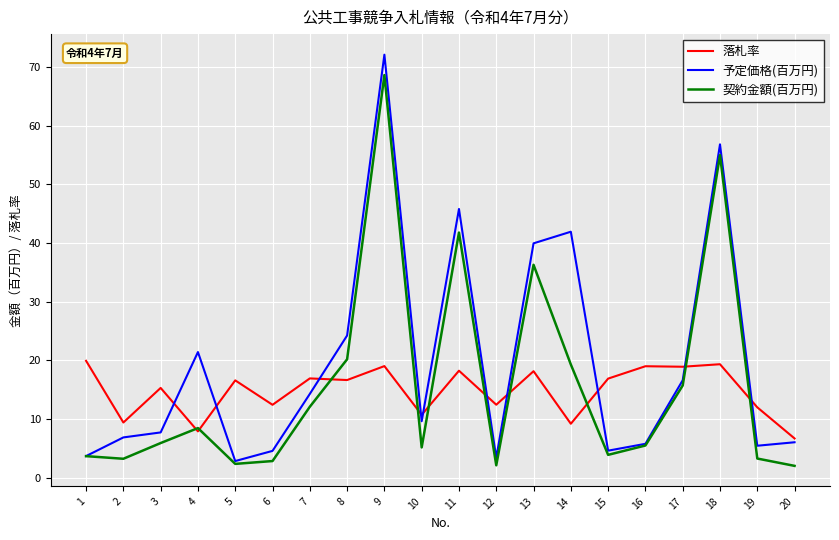

What is the difference between the maximum and minimum values in the 予定価格(百万円) series?

69.3